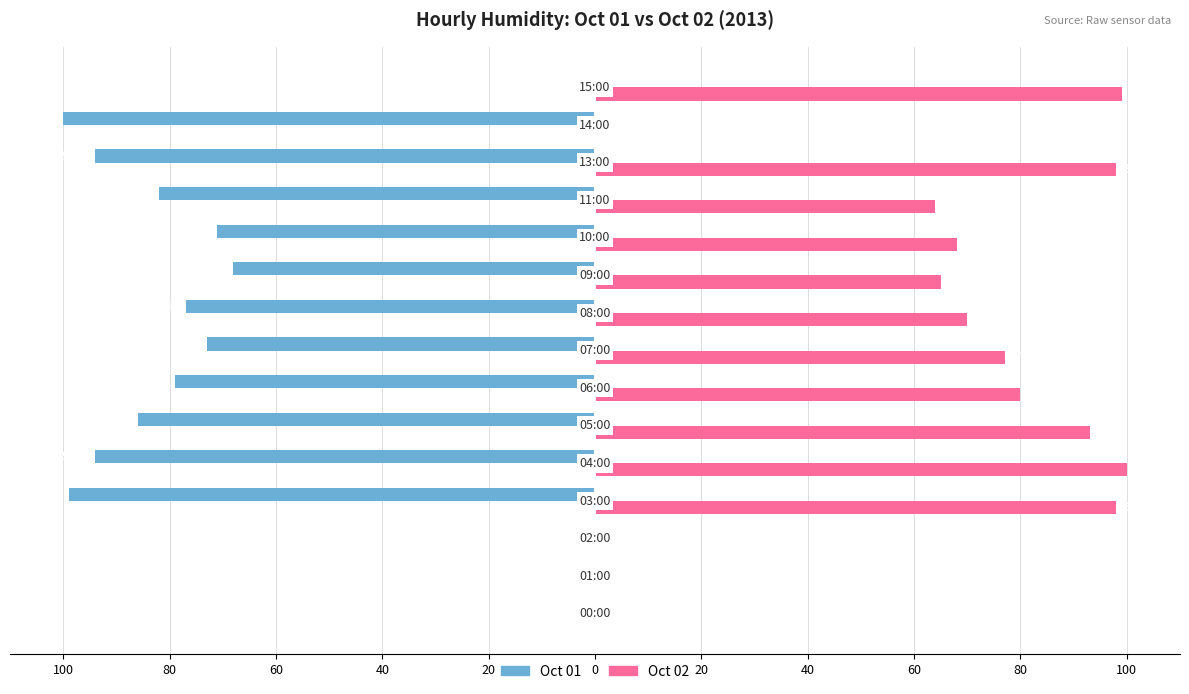

What are all the series names shown in the legend?

Oct 01, Oct 02